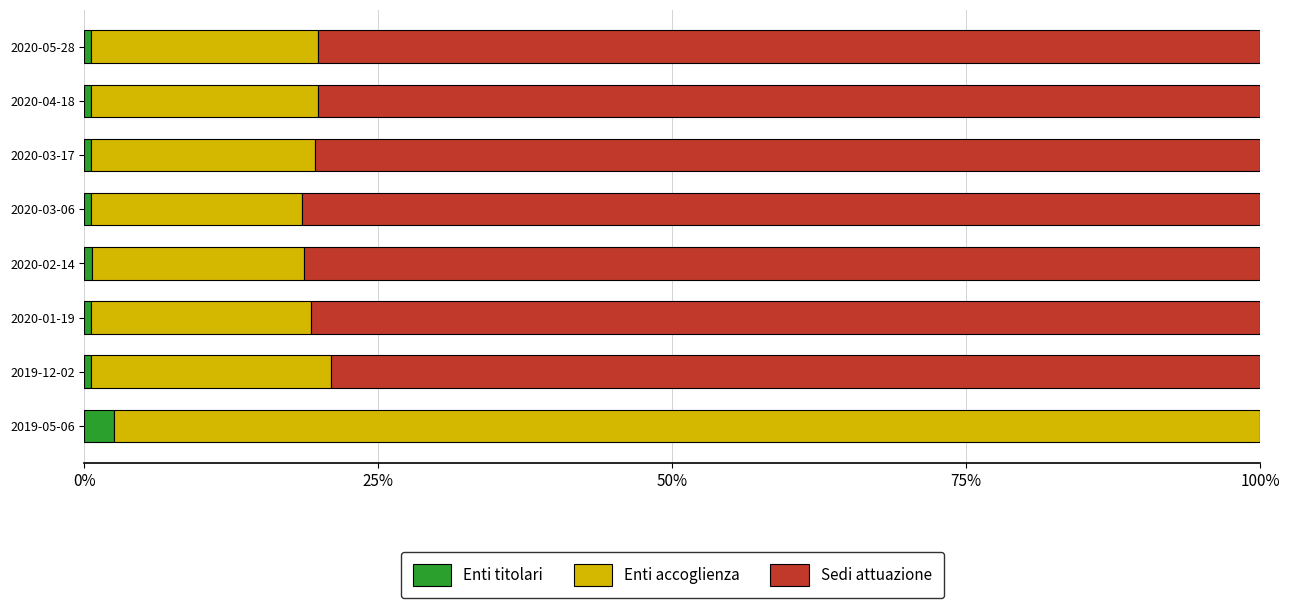

What is the sum of all Enti titolari values?

6.4